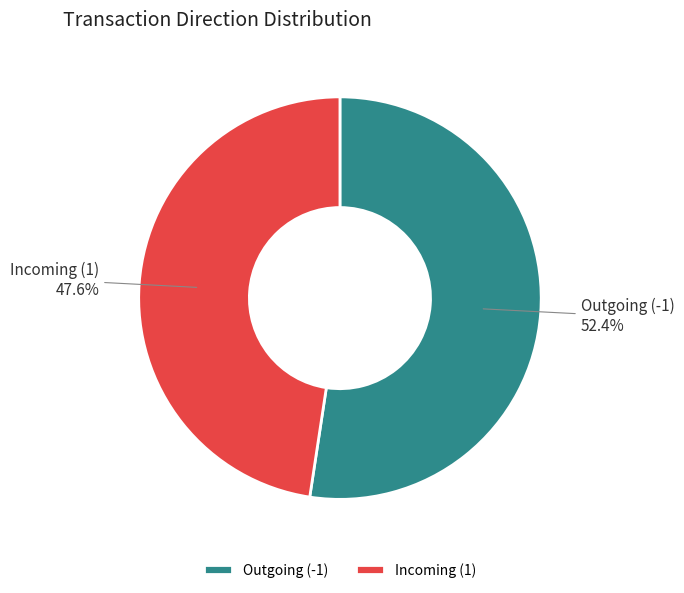

Approximately how many times larger is the value at Incoming (1) compared to Outgoing (-1)?

0.9